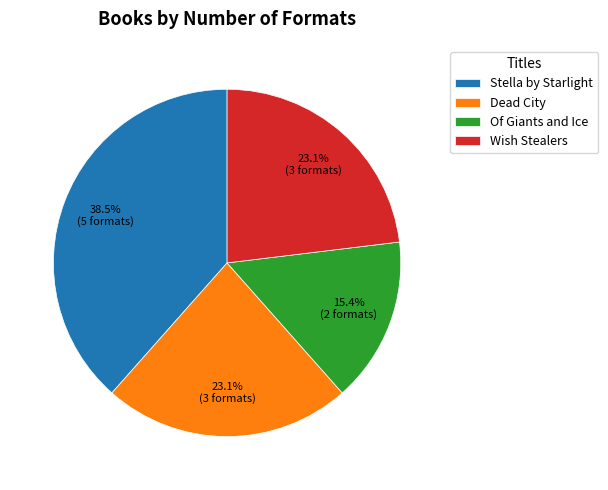

The Dead City slice represents 35% of the pie. True or false?

False